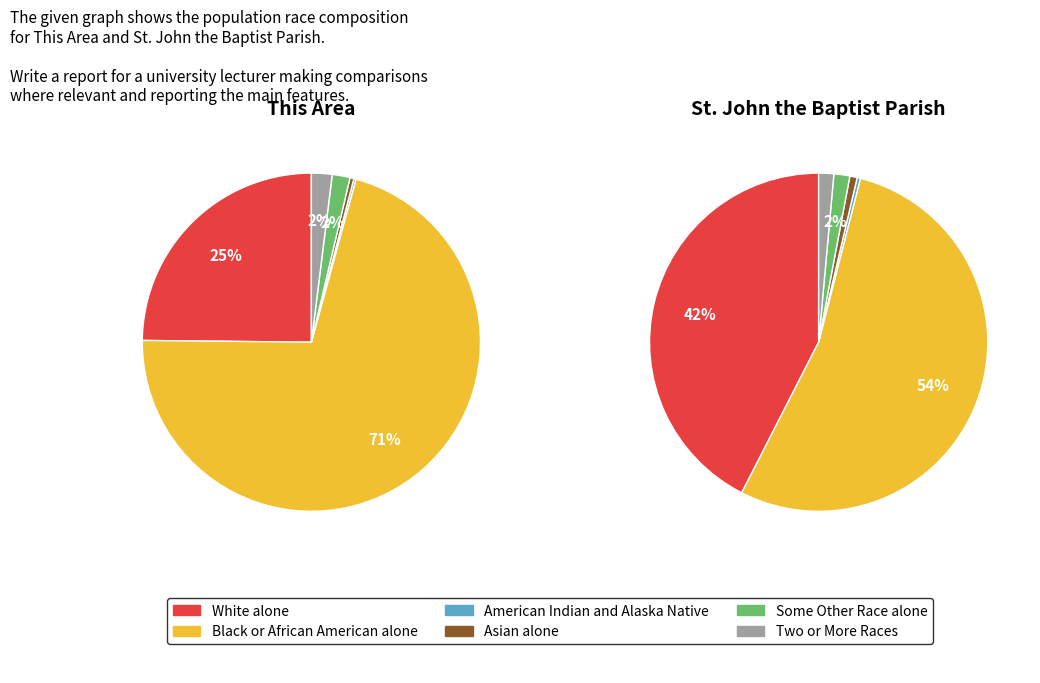

Is it true that St. John the Baptist Parish is 87% of the pie?

False